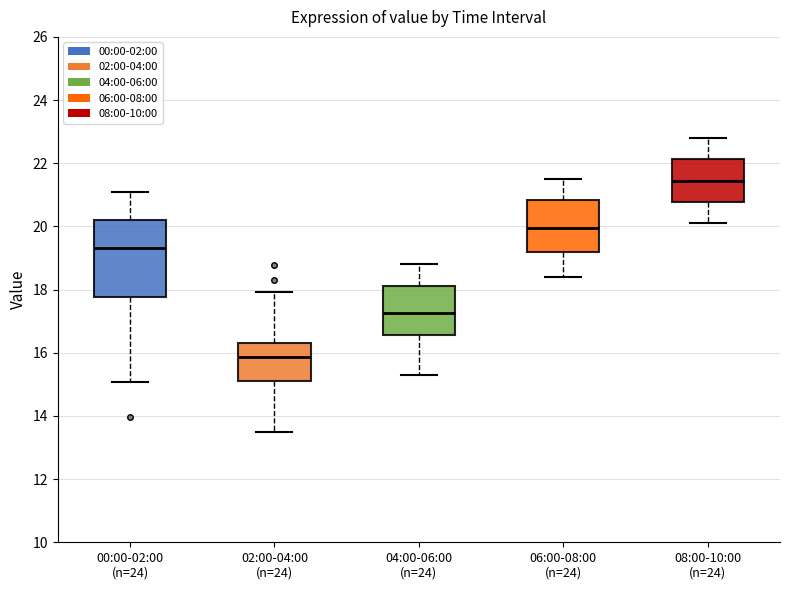

Reading left to right, transcribe this box plot: for each box, give where its median line is, the range the box spans, and where its two whiskers end, as read against the y-axis. The values are not printed on the chart, so give them approximately, as read against the axis.

00:00-02:00 (n=24): median 19.4, box 17.8 to 20.2, whiskers 15.0 to 21.2
02:00-04:00 (n=24): median 15.8, box 15.2 to 16.2, whiskers 13.6 to 18.0
04:00-06:00 (n=24): median 17.2, box 16.6 to 18.2, whiskers 15.4 to 18.8
06:00-08:00 (n=24): median 20.0, box 19.2 to 20.8, whiskers 18.4 to 21.6
08:00-10:00 (n=24): median 21.4, box 20.8 to 22.2, whiskers 20.2 to 22.8